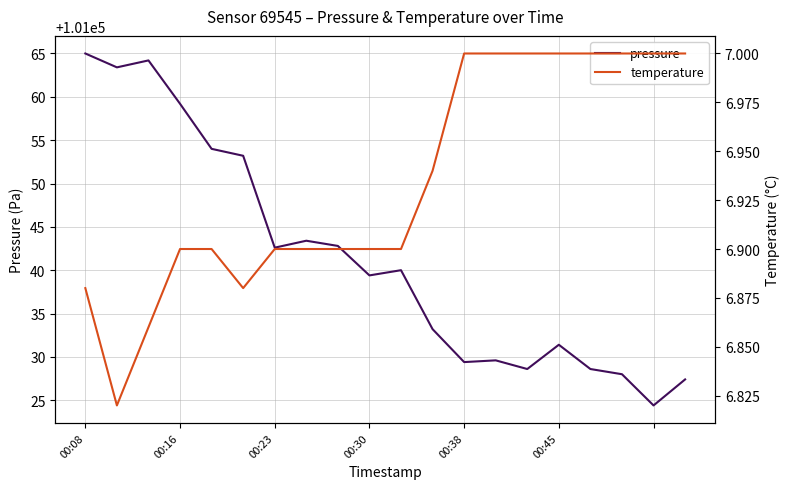

What is the highest value of the pressure series?

101065.0